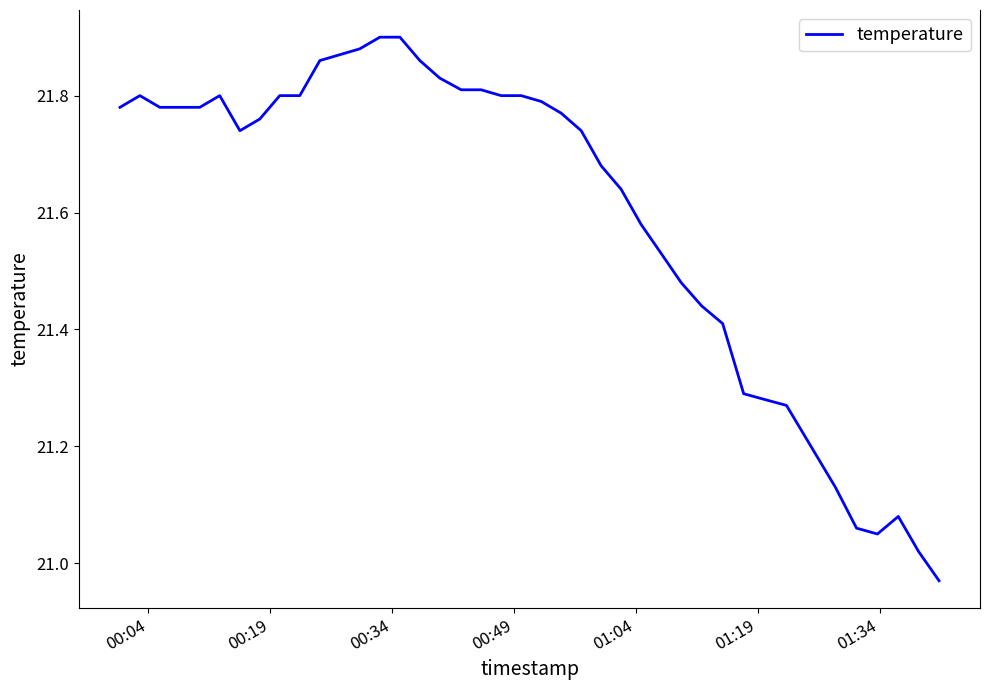

What is the difference between the maximum and minimum values?

0.9